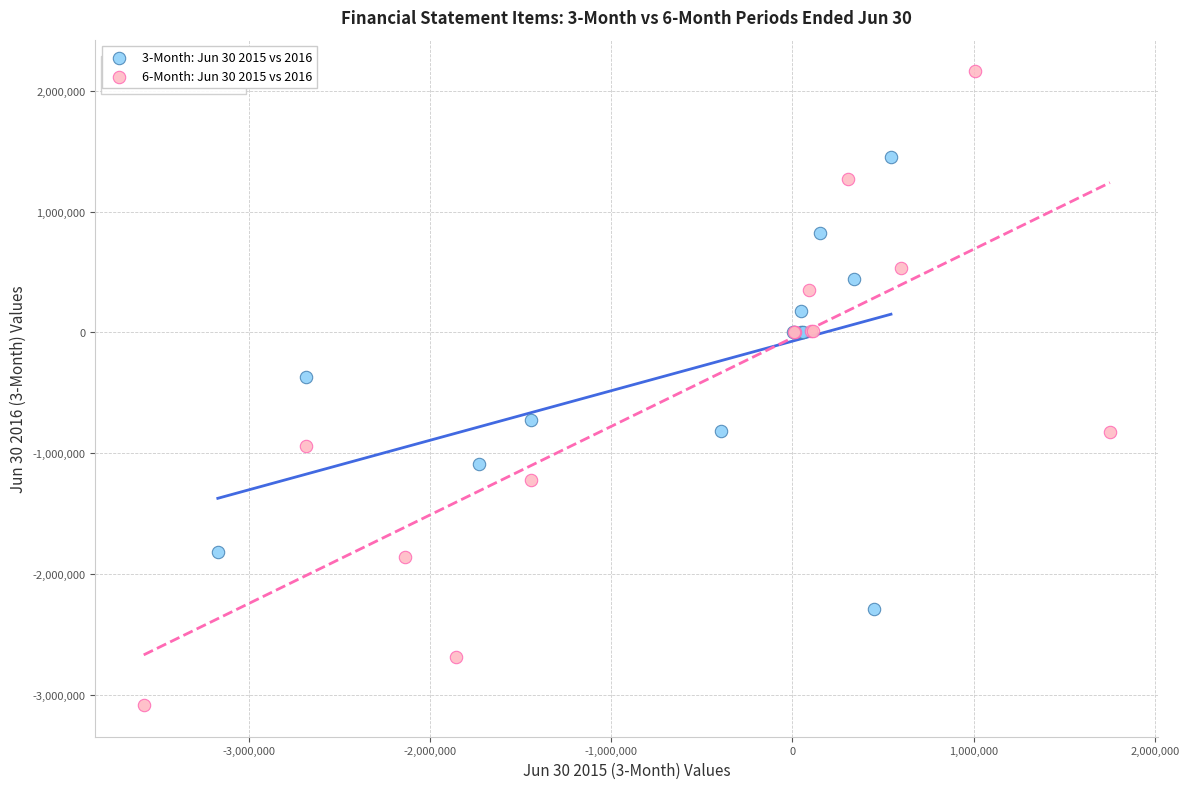

Which series has the widest spread of Y values?

6-Month: Jun 30 2015 vs 2016